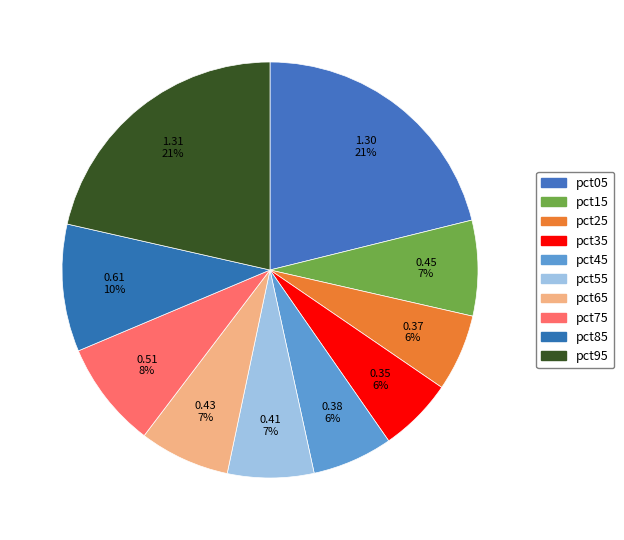

Does pct55 represent more than half of the total?

No